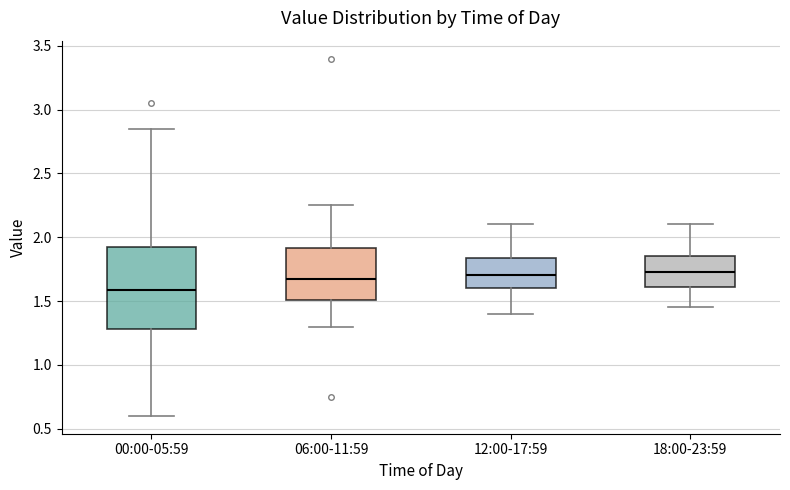

Reading left to right, read every box against the y-axis: the position of its median line, the range the box covers, and the ends of its whiskers. The values are not printed on the chart, so give them approximately, as read against the axis.

00:00-05:59: median 1.60, box 1.30 to 1.90, whiskers 0.60 to 2.85
06:00-11:59: median 1.70, box 1.50 to 1.90, whiskers 1.30 to 2.25
12:00-17:59: median 1.70, box 1.60 to 1.85, whiskers 1.40 to 2.10
18:00-23:59: median 1.75, box 1.60 to 1.85, whiskers 1.45 to 2.10